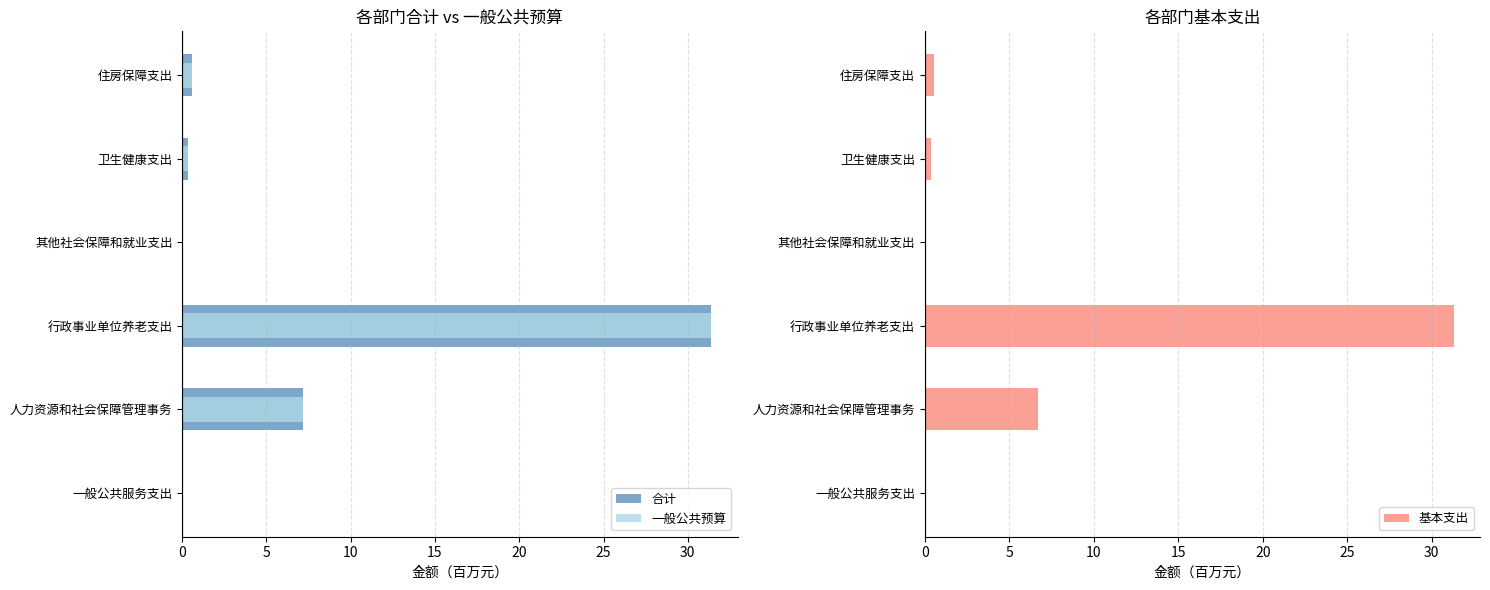

How many bars are there in each group?

3